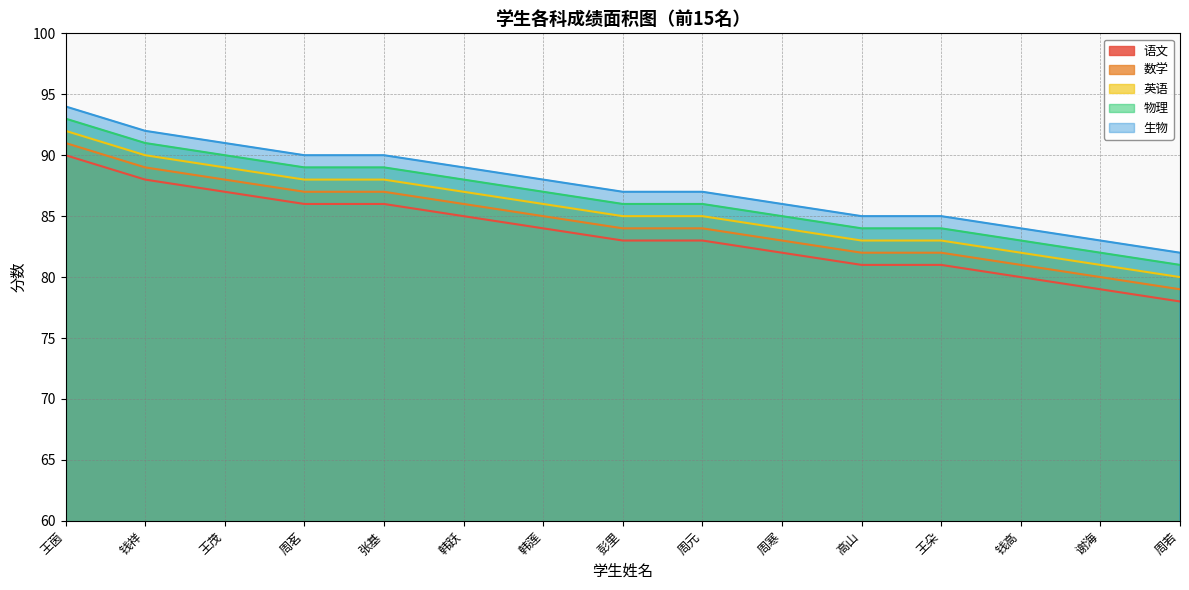

True or false: 语文 has a value of 81 at 高山.

True